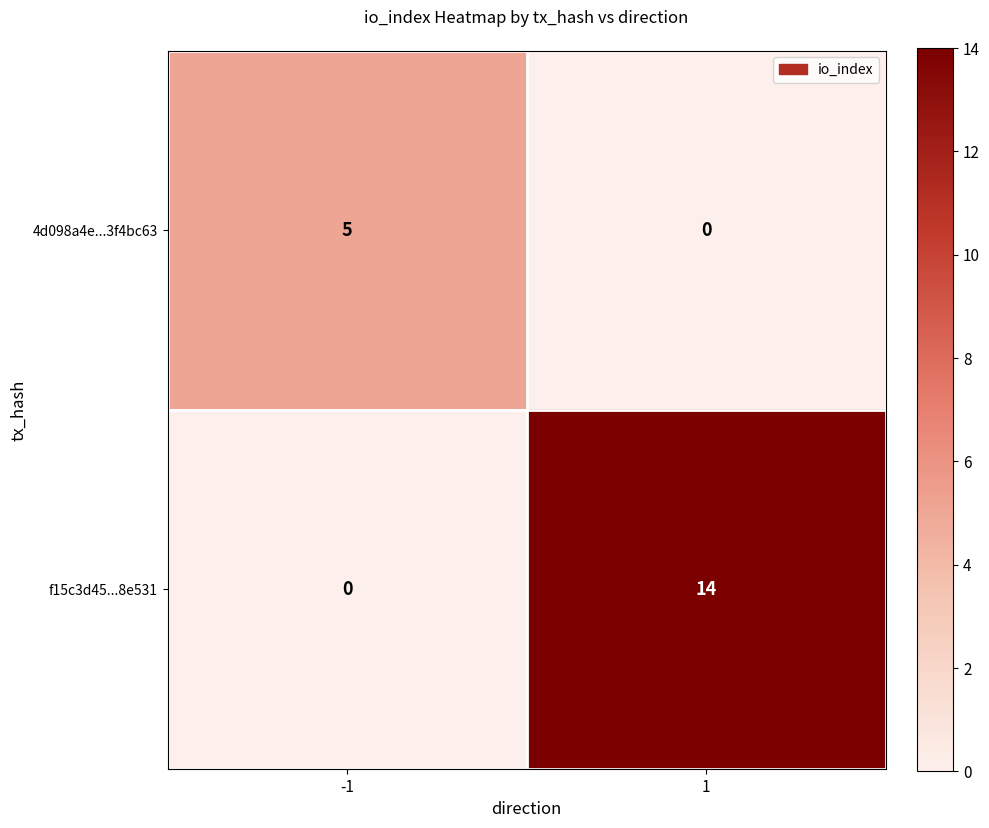

At -1, list the series in order from smallest to largest.

f15c3d45...8e531, 4d098a4e...3f4bc63